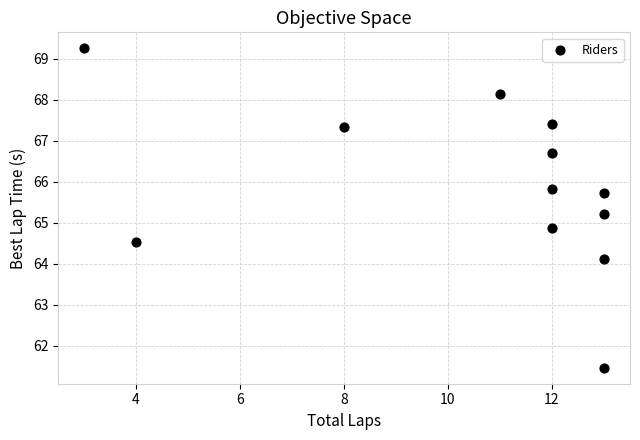

What is the range of X values (max minus min)?

10.0